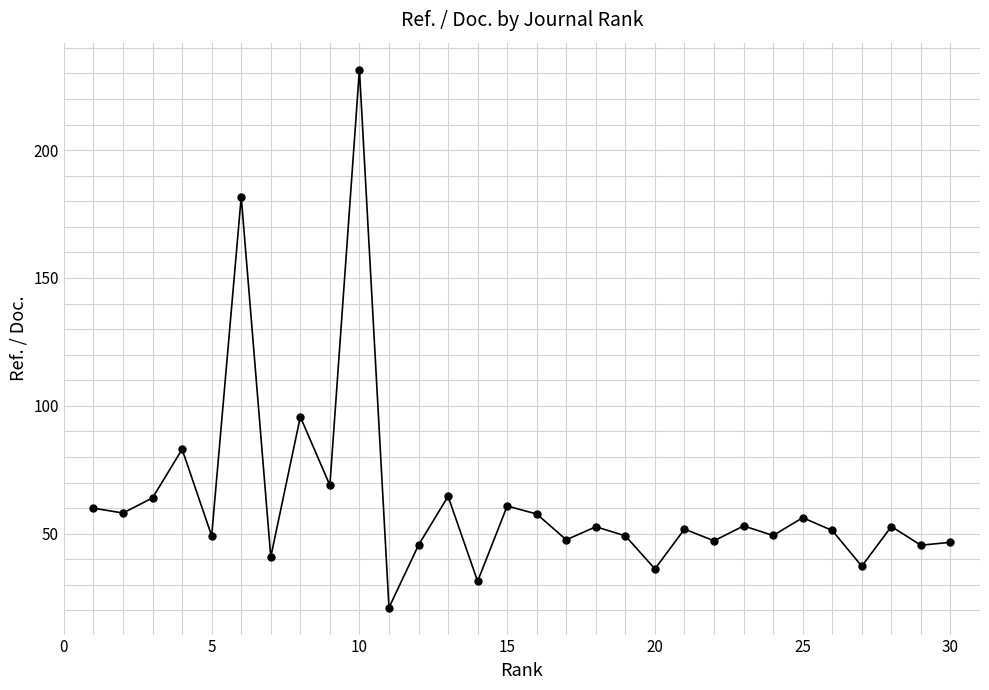

Count the number of data series in this chart.

1